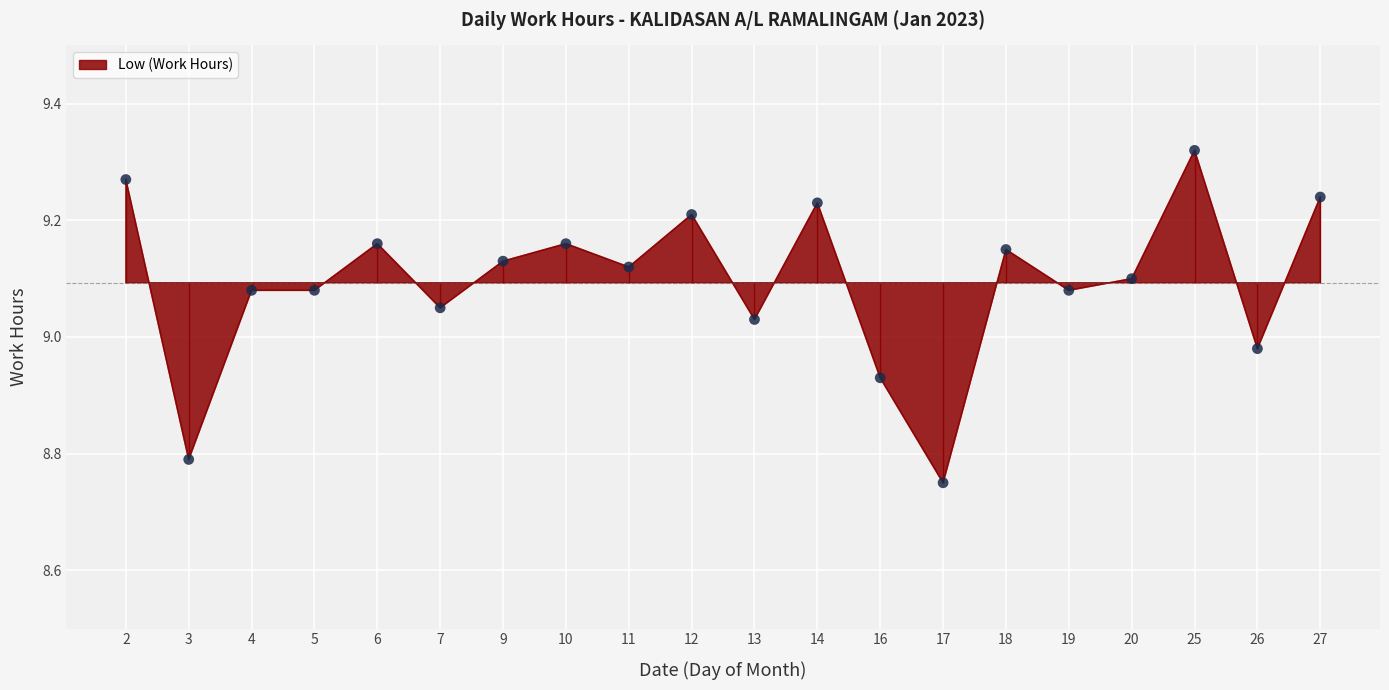

What is the change in value from 16 to 25?

+0.4